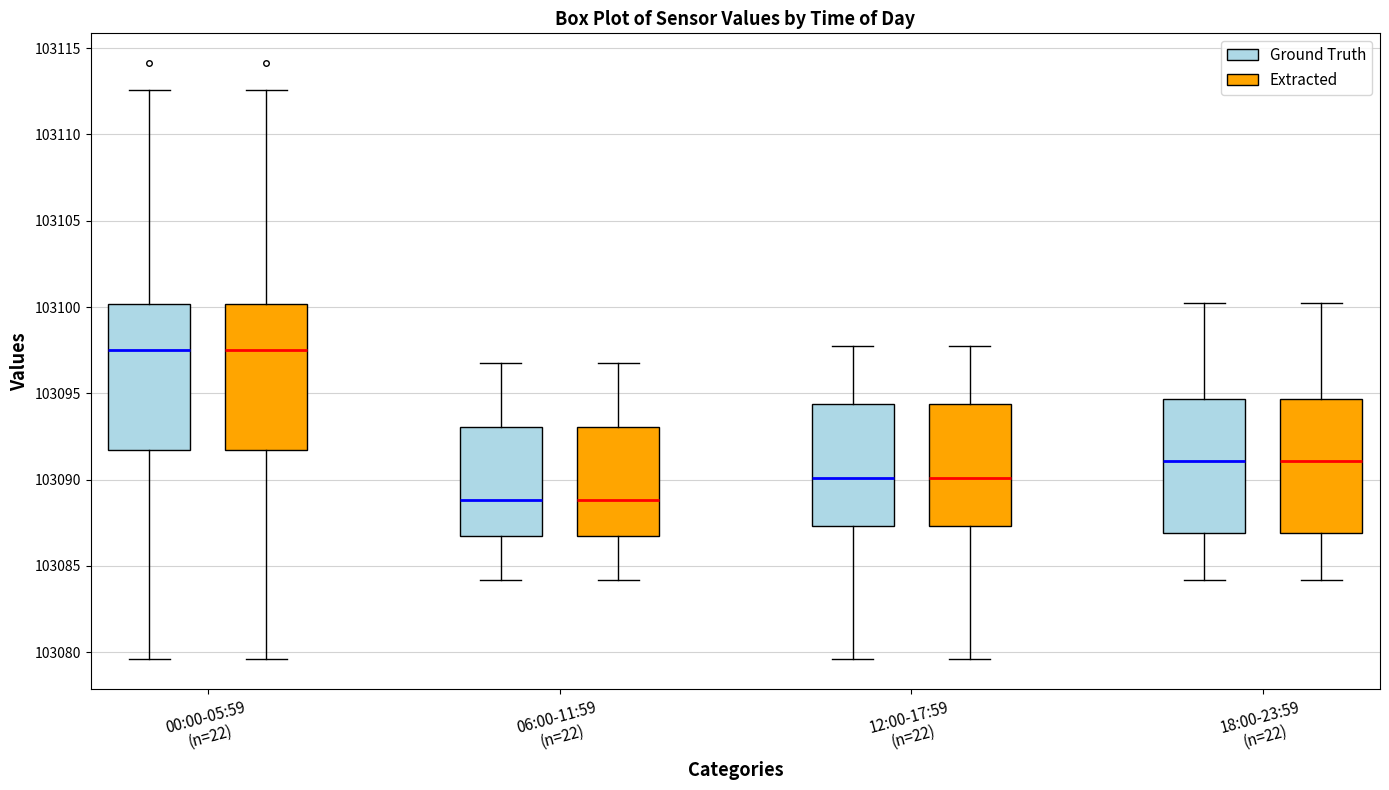

Where is the lower edge of the box for 12:00-17:59 (n=22) (Extracted) on the y-axis? The values are not printed on the chart, so give them approximately, as read against the axis.

103087.5